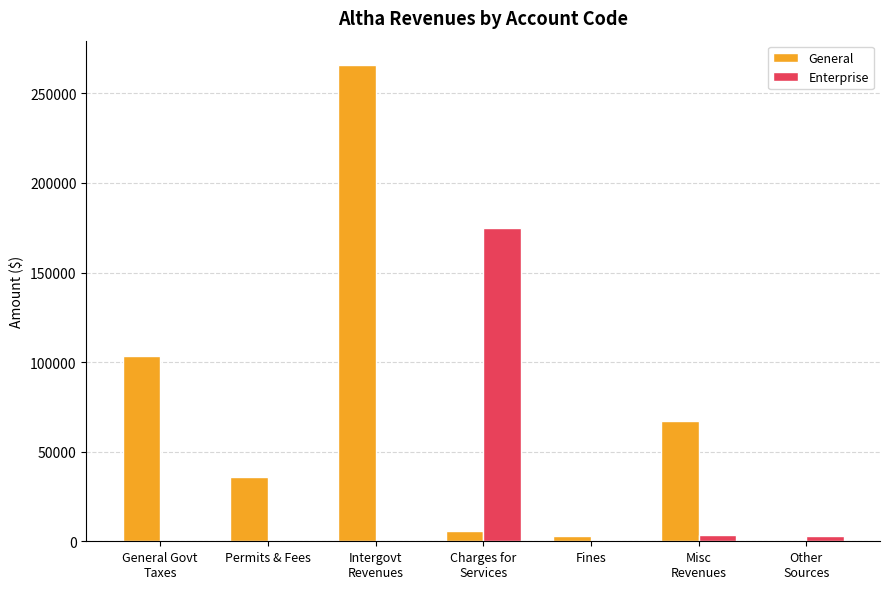

Which series has the largest total across all categories?

General